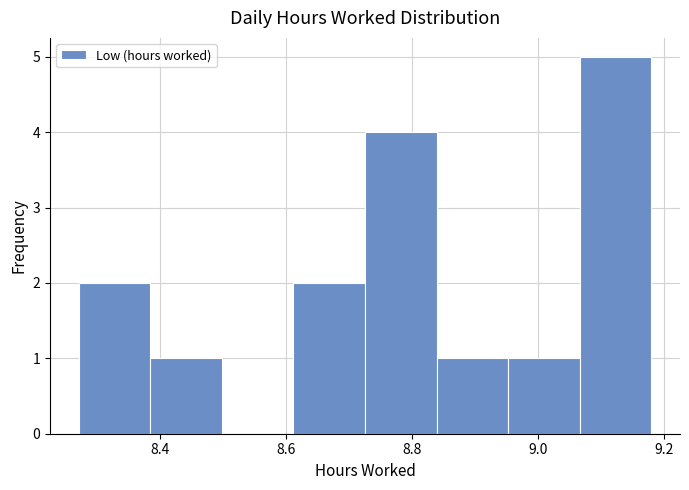

Reading left to right, list every bar in this chart as the range it spans on the x-axis followed by its height. Neither the bar edges nor the heights are printed on the chart, so give them approximately, as read against the axes.

8.28 to 8.38: 2
8.38 to 8.50: 1
8.50 to 8.62: 0
8.62 to 8.72: 2
8.72 to 8.84: 4
8.84 to 8.96: 1
8.96 to 9.06: 1
9.06 to 9.18: 5